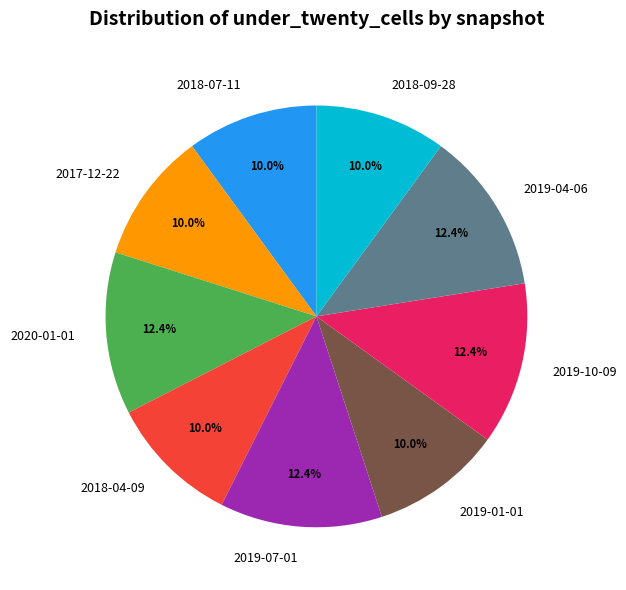

How many slices are in this pie chart?

9